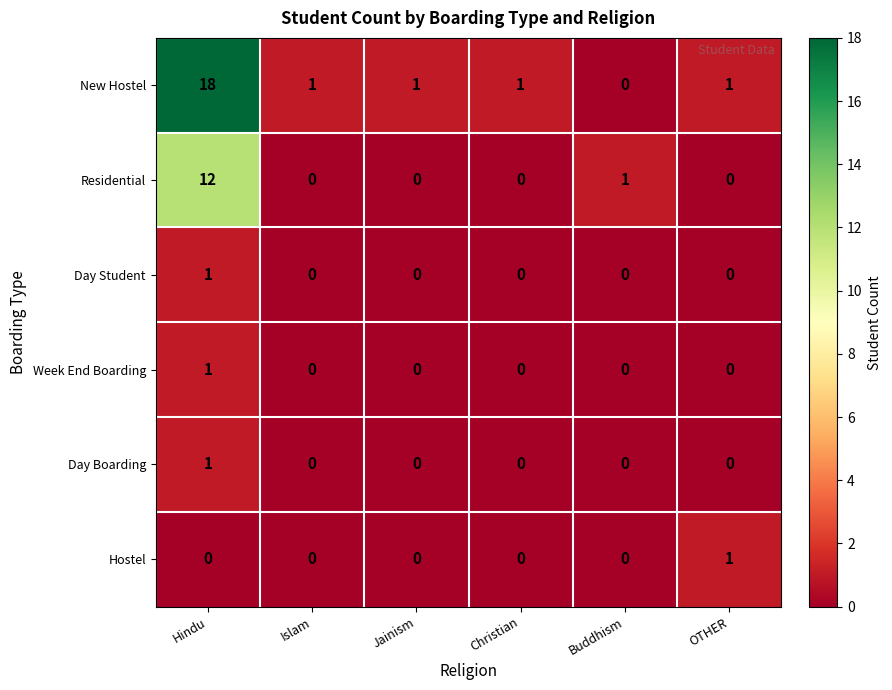

What is the greatest value displayed?

18